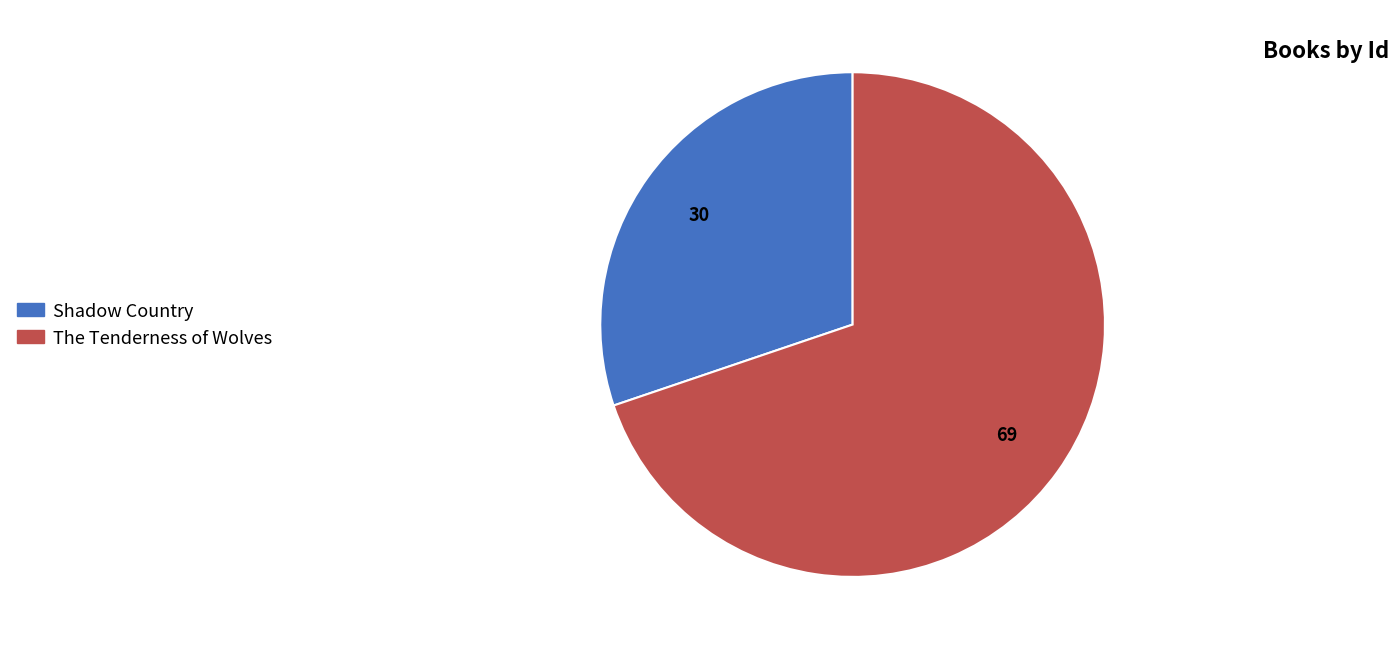

Count the number of slices in the pie.

2